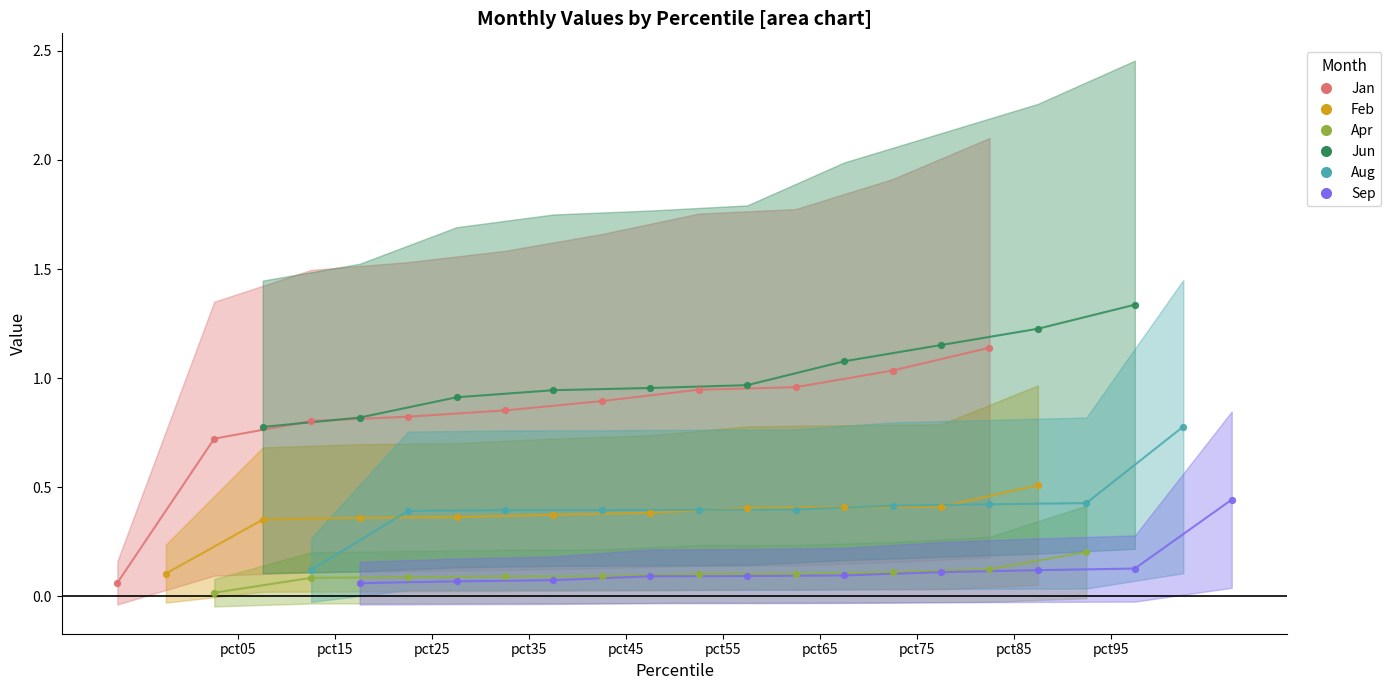

Which series has the widest spread of Y values?

Jan